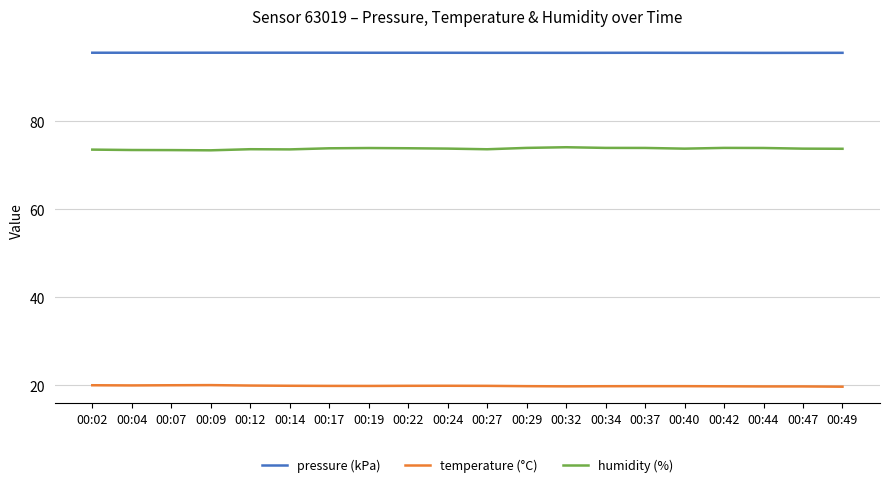

True or false: humidity (%) and pressure (kPa) cross at least once.

False